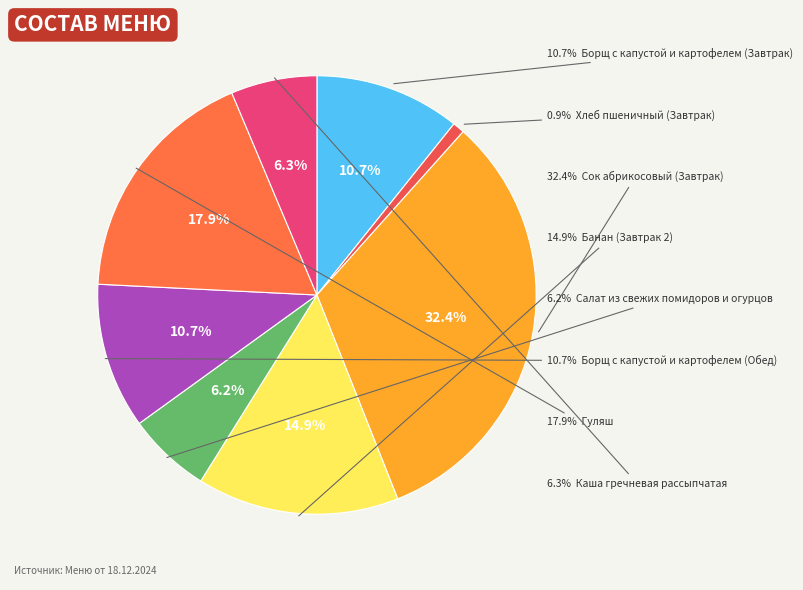

What is the smallest slice in the pie chart?

Хлеб пшеничный (Завтрак)